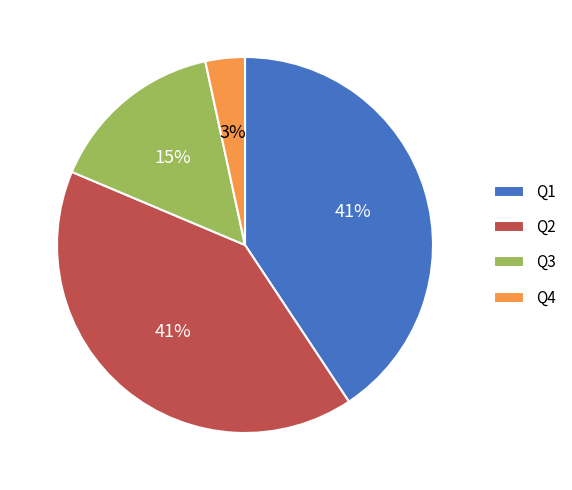

Between Q3 and Q4, which is larger?

Q3